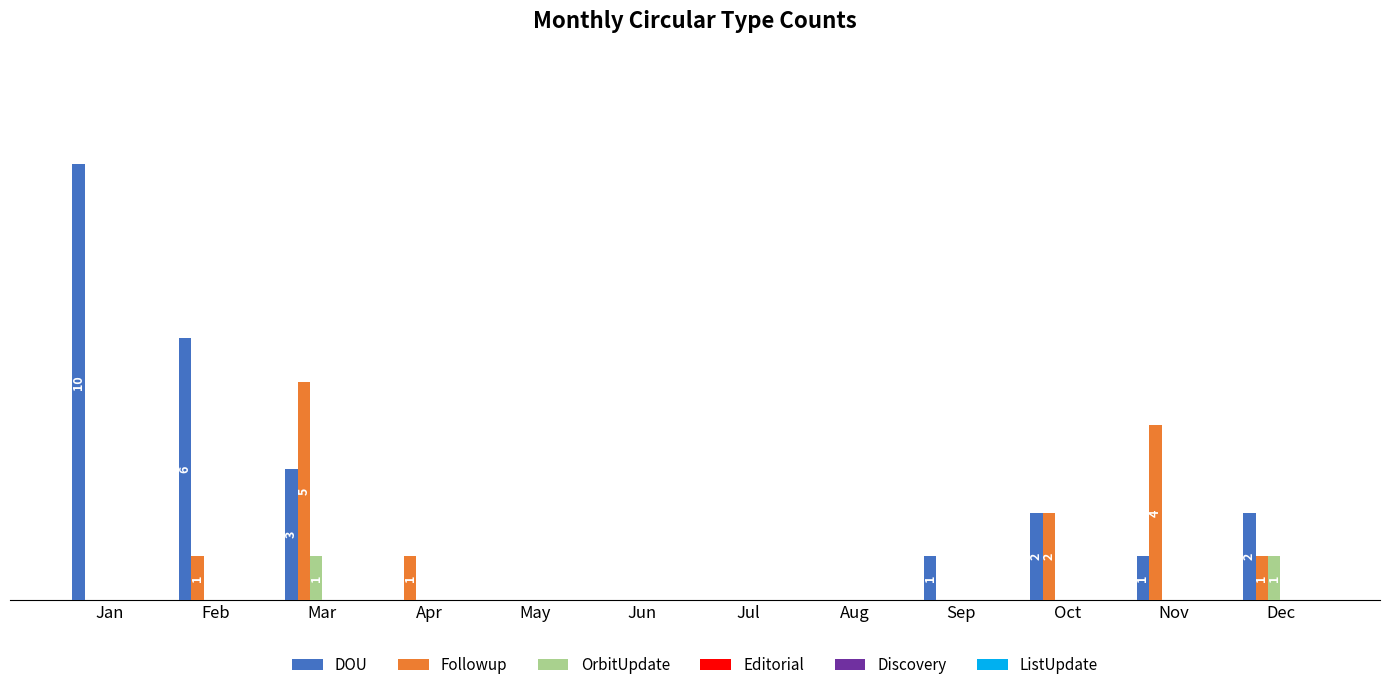

Which category has the lowest value across all series?

Apr